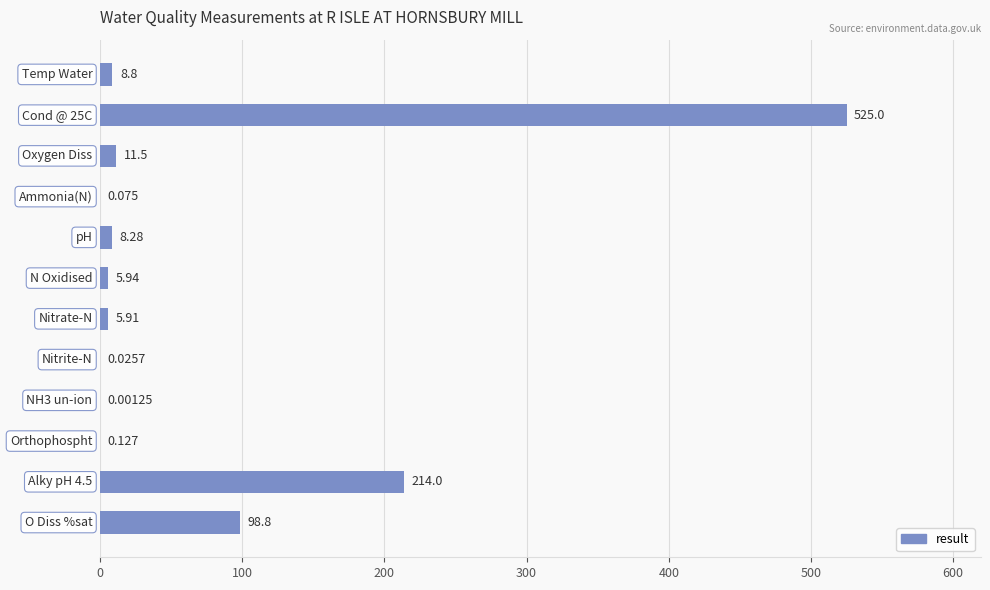

How many series are shown in this chart?

1